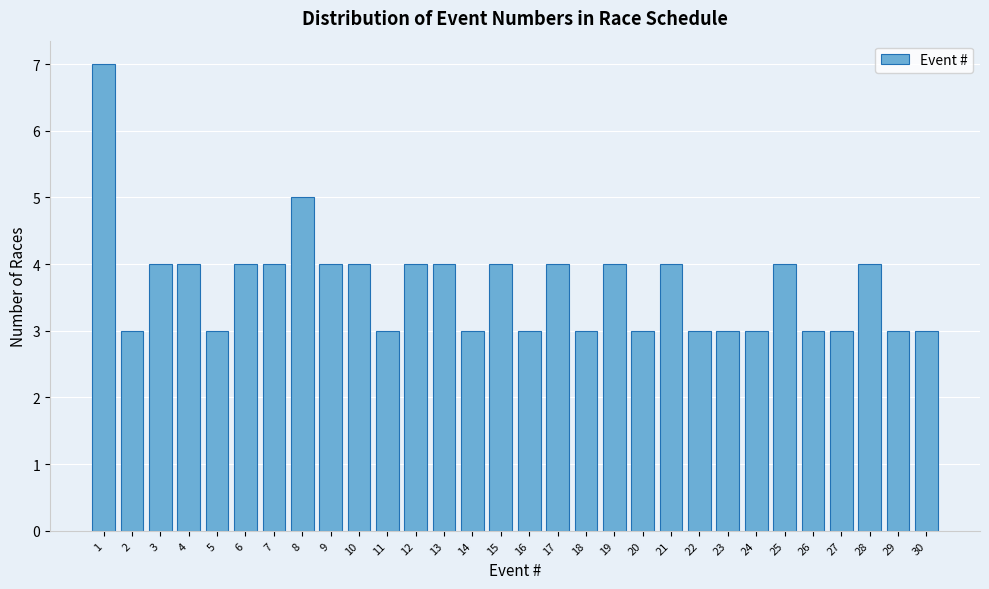

Reading left to right, transcribe all the data shown in this chart.

7	3	4	4	3	4	4	5	4	4	3	4	4	3	4	3	4	3	4	3	4	3	3	3	4	3	3	4	3	3